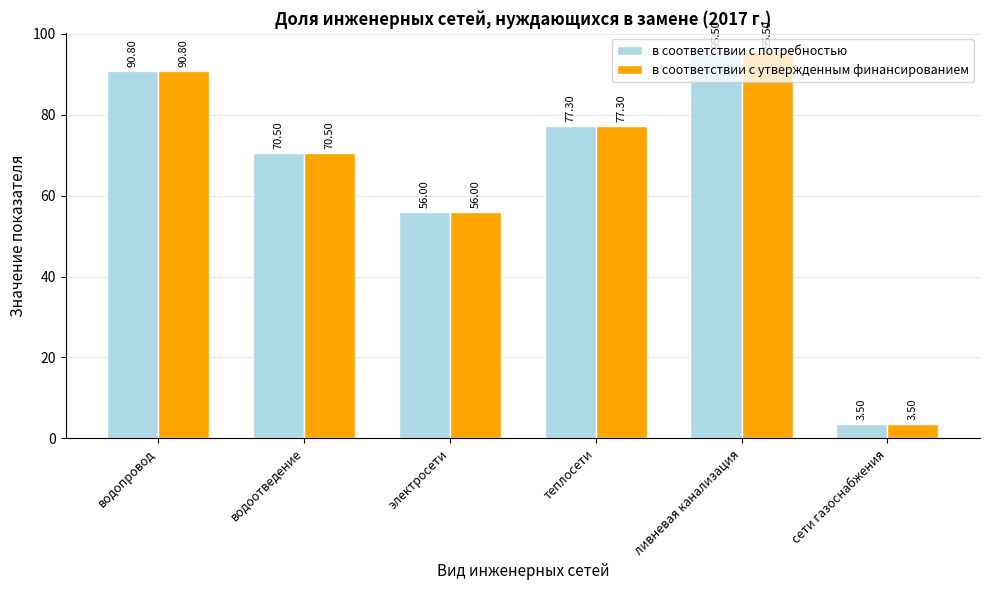

Which category has the lowest value in the в соответствии с утвержденным финансированием series?

сети газоснабжения